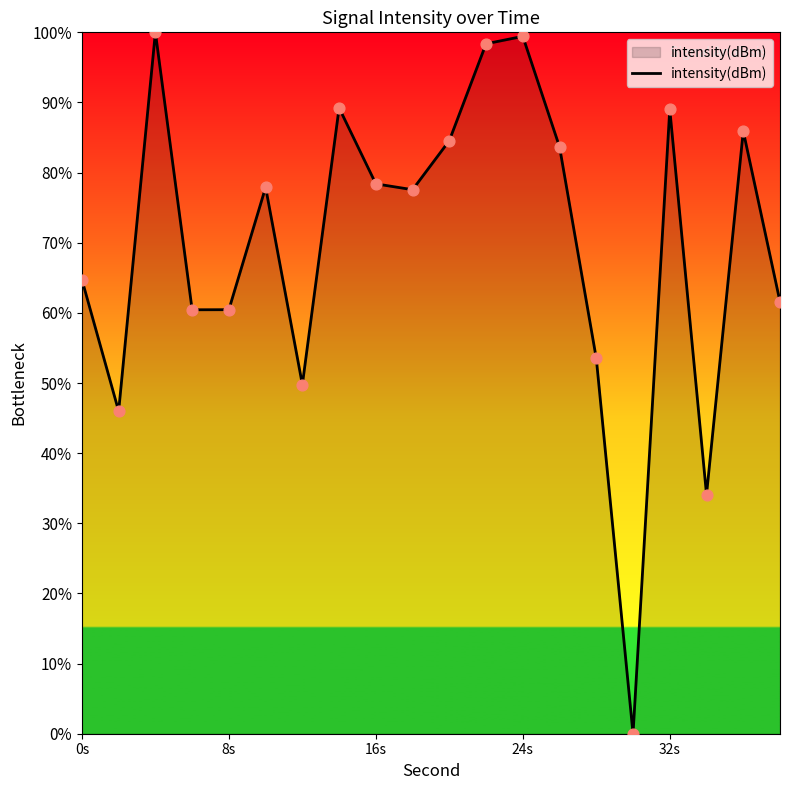

What is the difference between the maximum and minimum values?

100.0